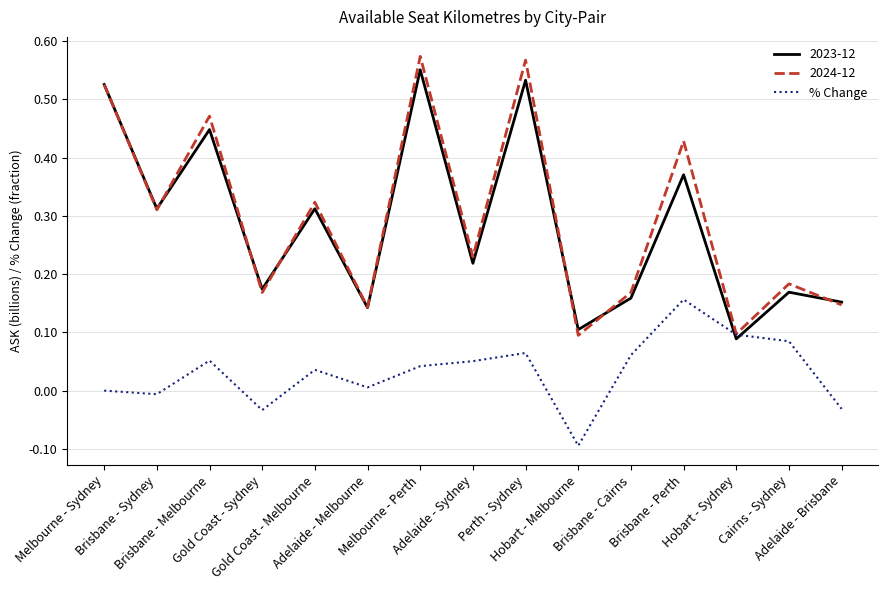

What is the minimum value shown in the chart?

-0.1